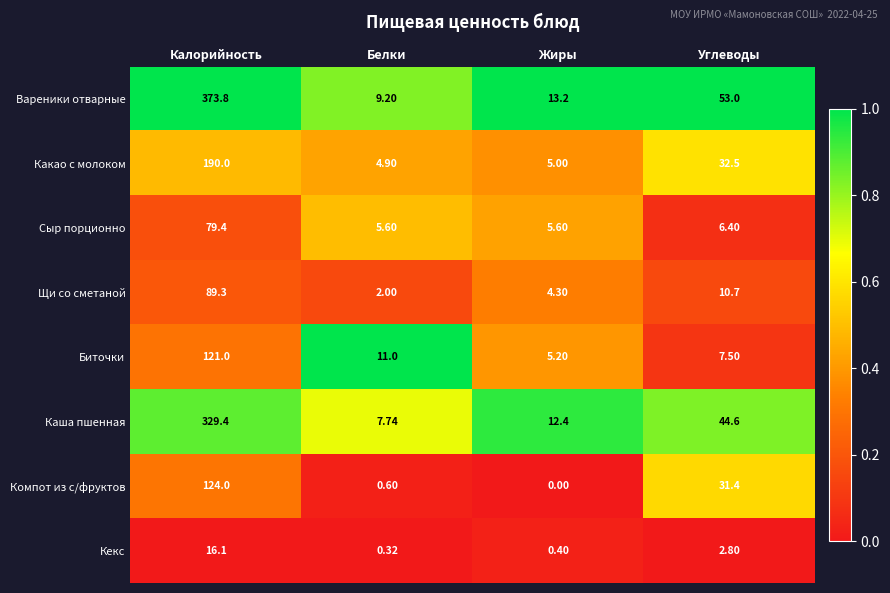

Between Калорийность and Жиры, which series saw the biggest shift?

Вареники отварные